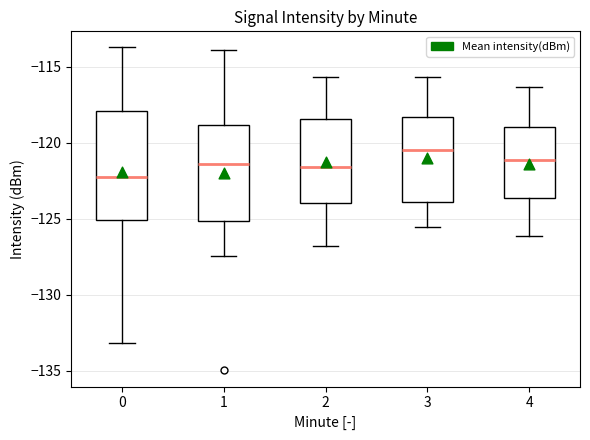

Where is the upper edge of the box at x = 2 on the y-axis? The values are not printed on the chart, so give them approximately, as read against the axis.

-118.5